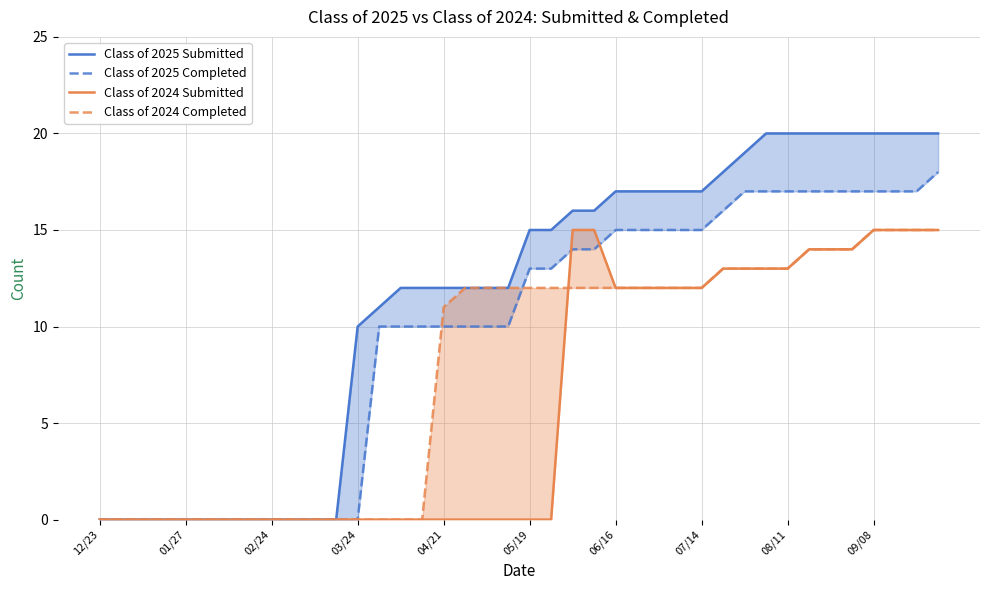

True or false: Class of 2024 Submitted and Class of 2025 Completed intersect in this chart.

True